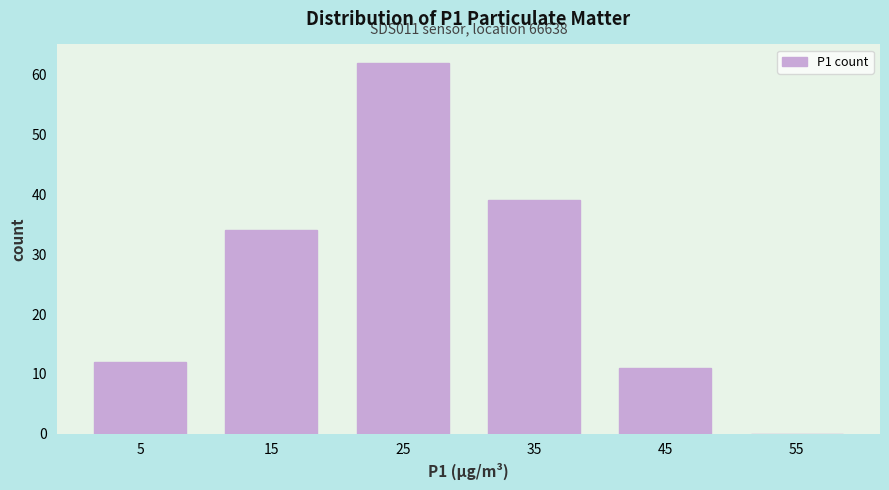

Which range on the x-axis has the tallest bar?

20 to 30